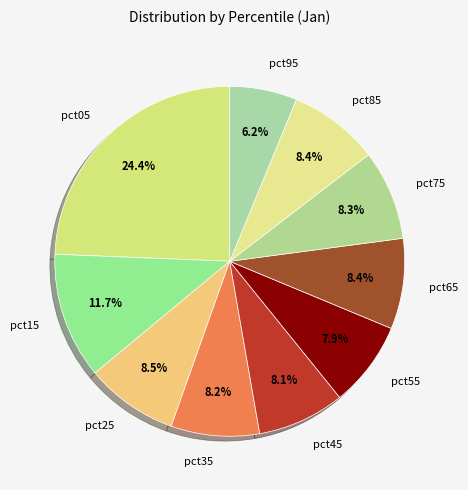

Which slice is the smallest?

pct95